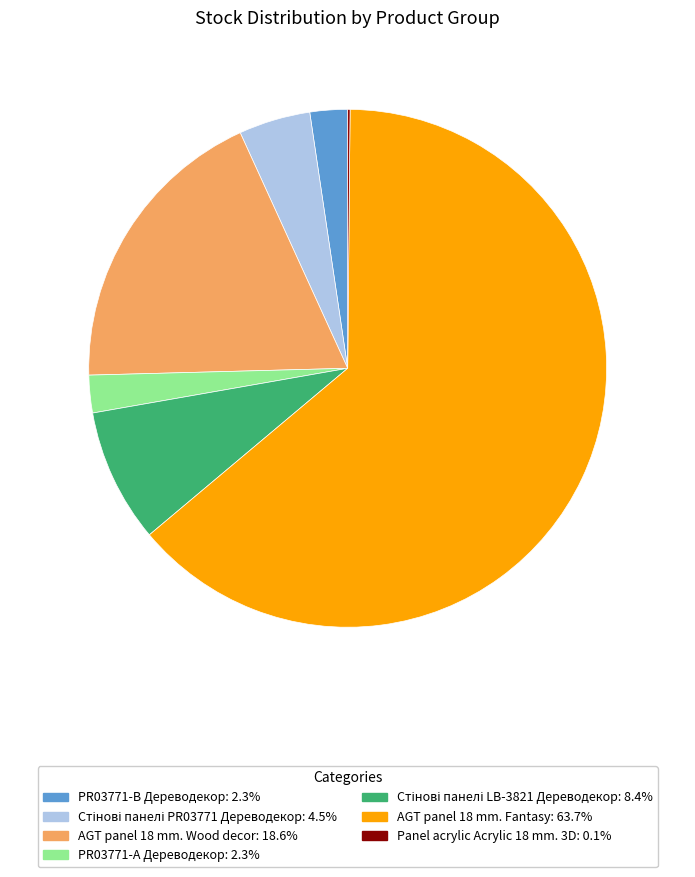

Which category has the biggest portion of the pie?

AGT panel 18 mm. Fantasy